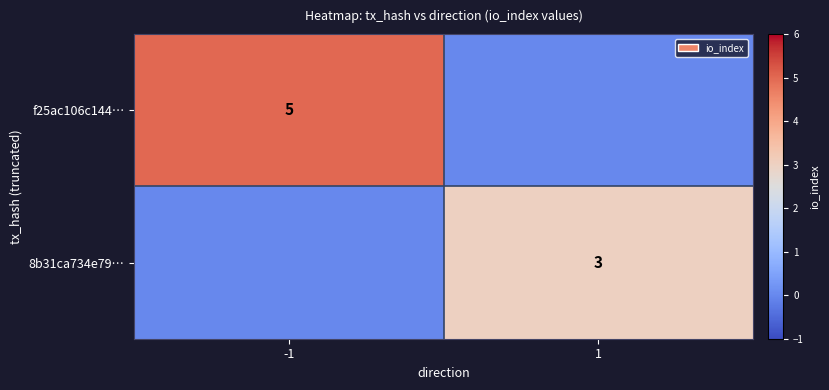

Is it true that f25ac106c144… equals 5 at -1?

True